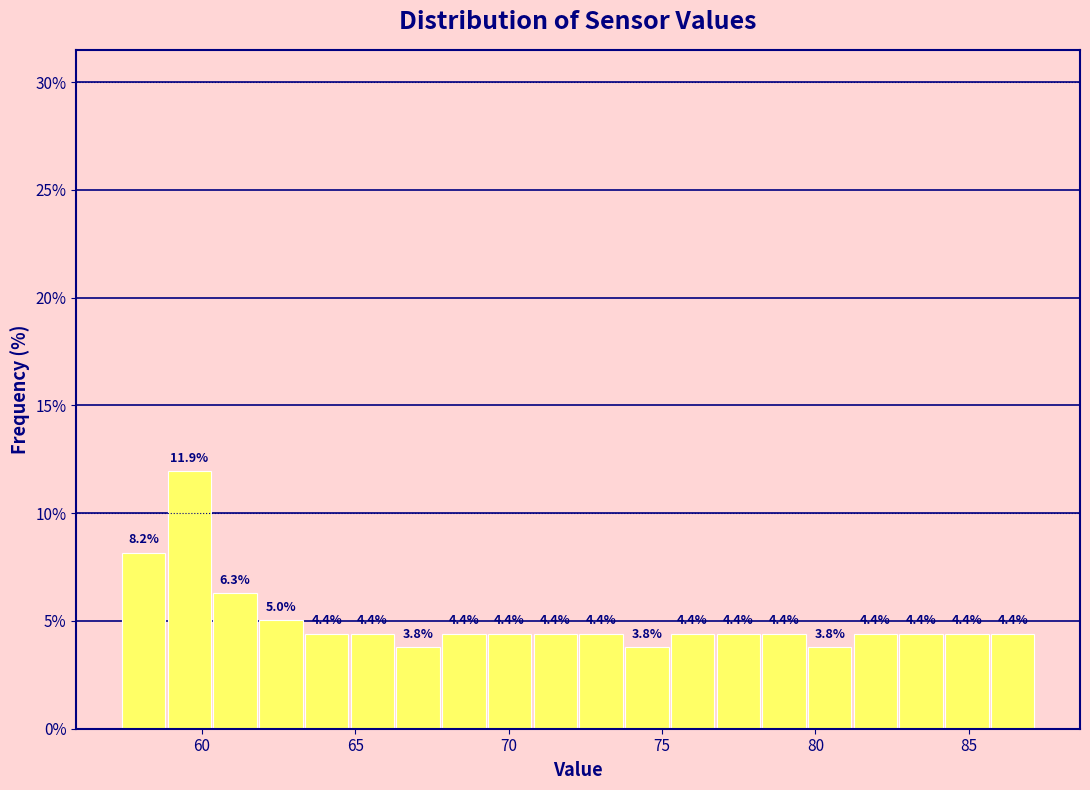

Around what value on the x-axis is the tallest bar? Give the approximate position of its centre, as read against the axis.

59.5